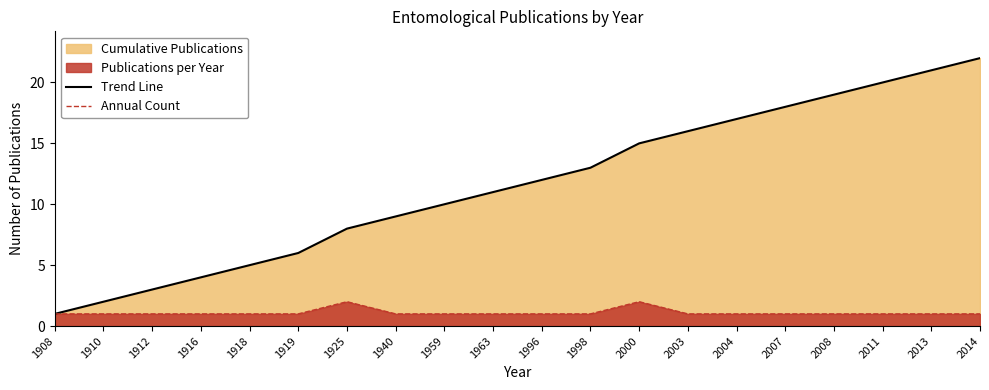

At which category is the sum across all series the highest?

2014